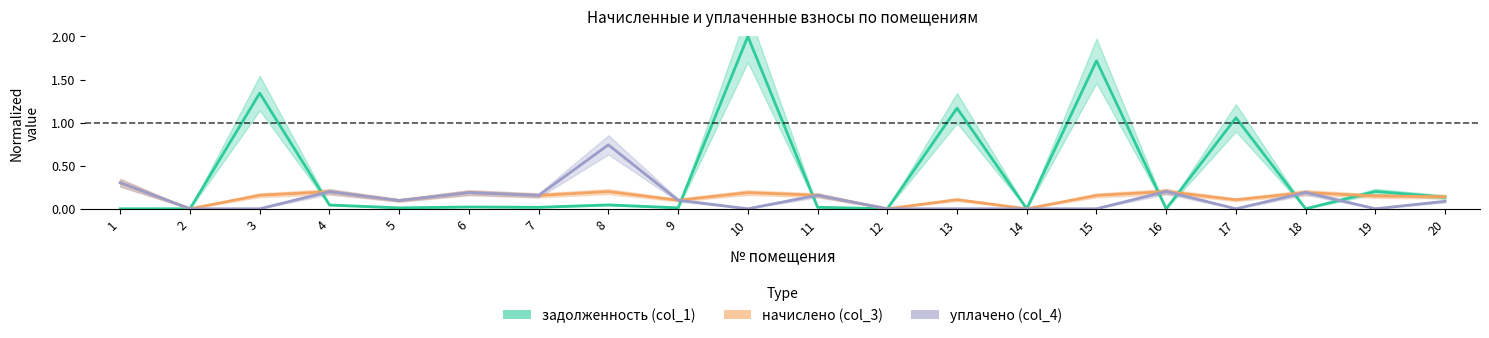

At which label does задолженность (col_1) reach its peak?

10